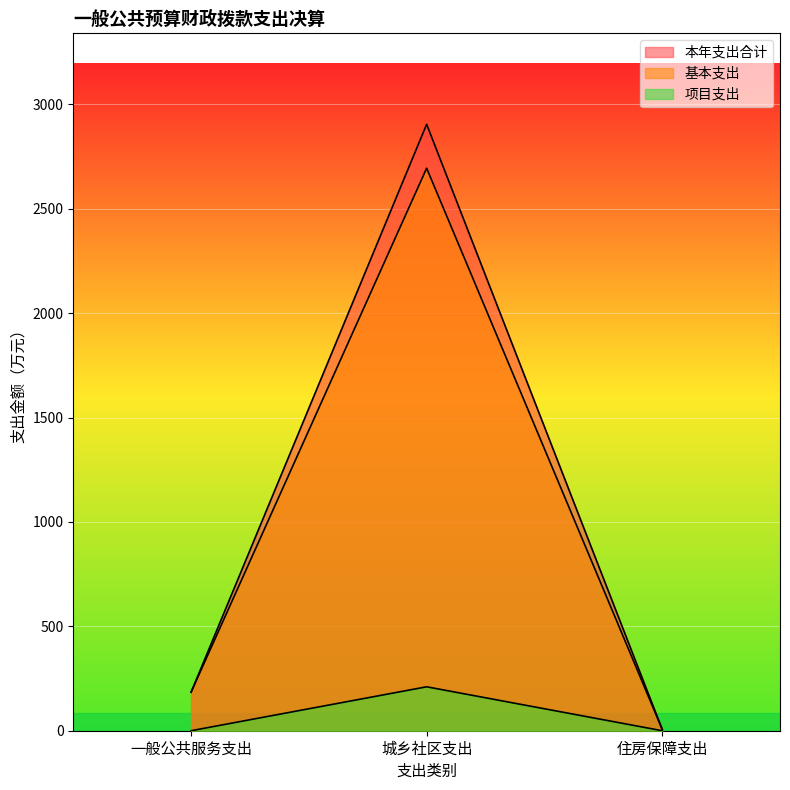

How many lines are shown in the chart?

3